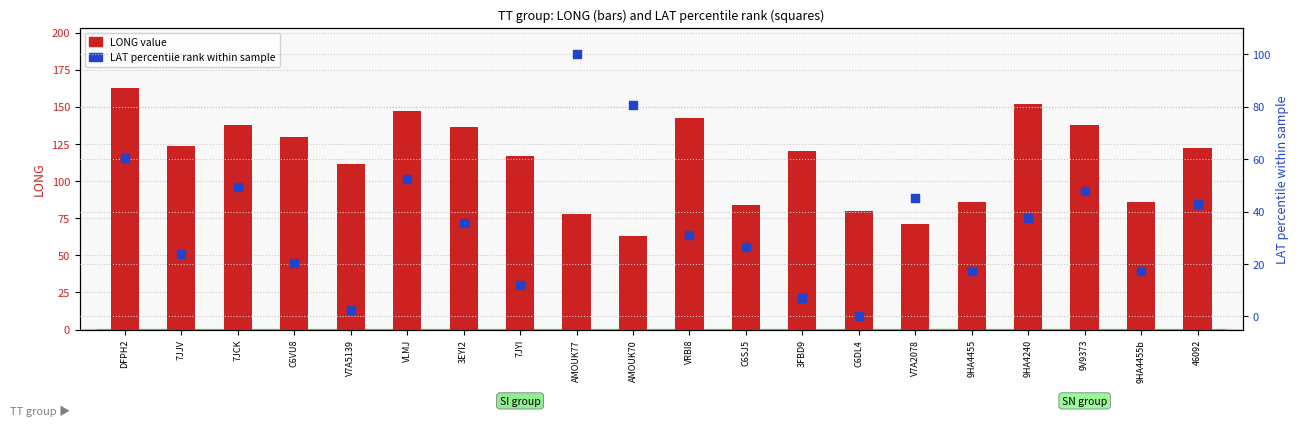

Is the value of LAT percentile rank at 3FBD9 greater than the value of LONG value at C6VU8?

No